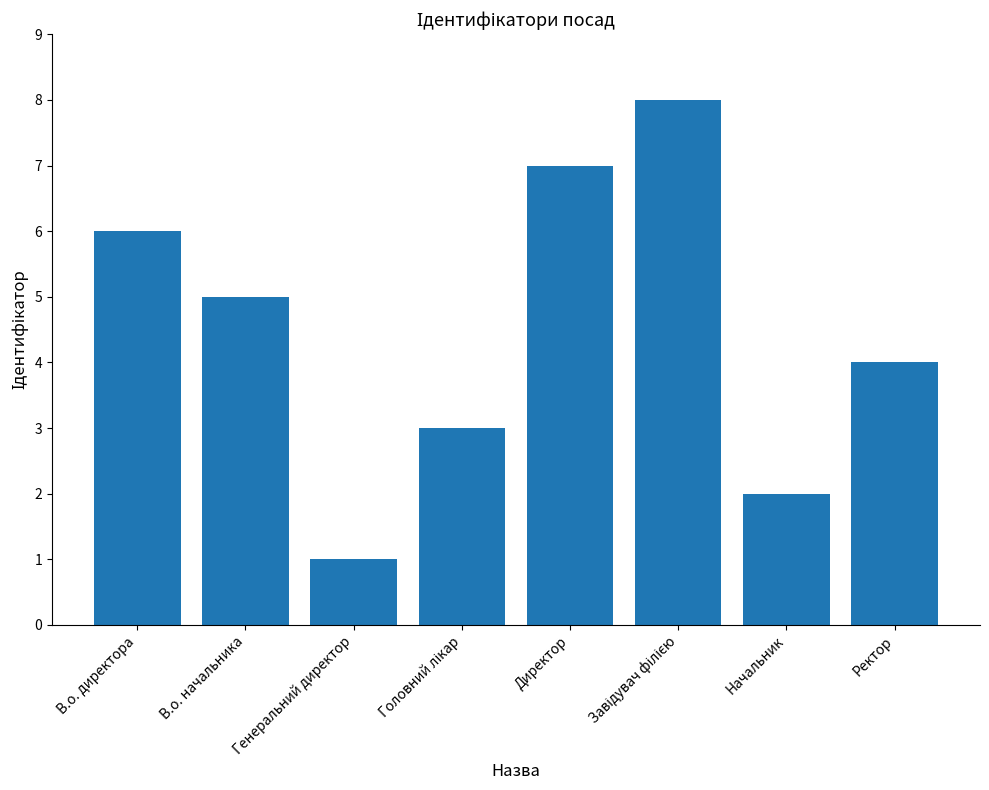

What is the minimum value shown in the chart?

1